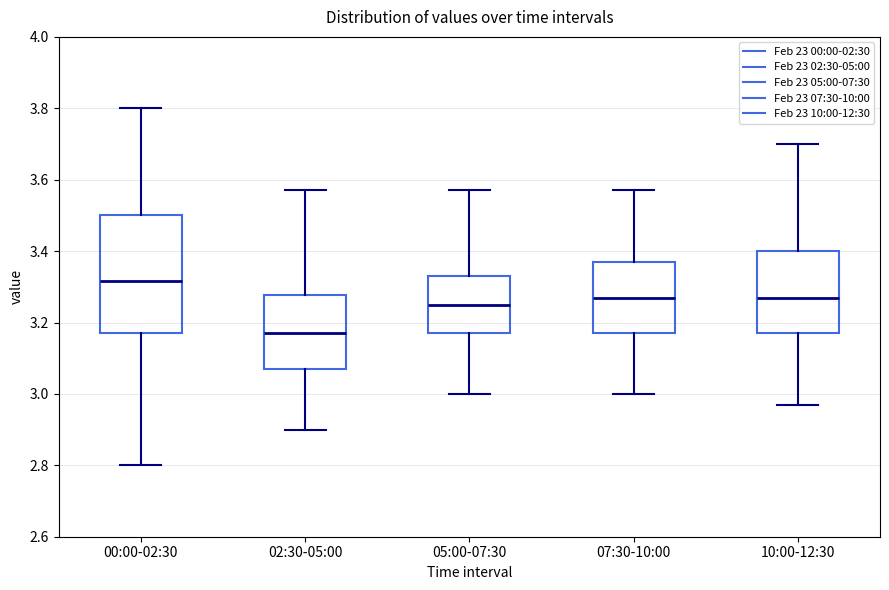

Which box is the tallest, from its lower edge to its upper edge?

00:00-02:30